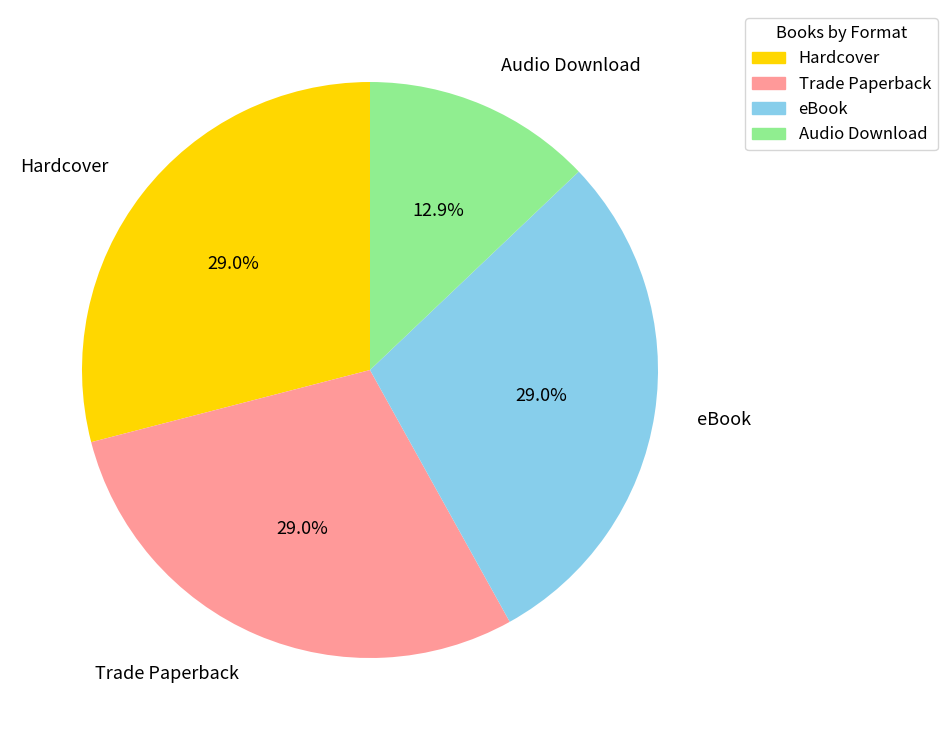

To the nearest percent, what is the difference between the Audio Download and Trade Paperback slice percentages?

16%